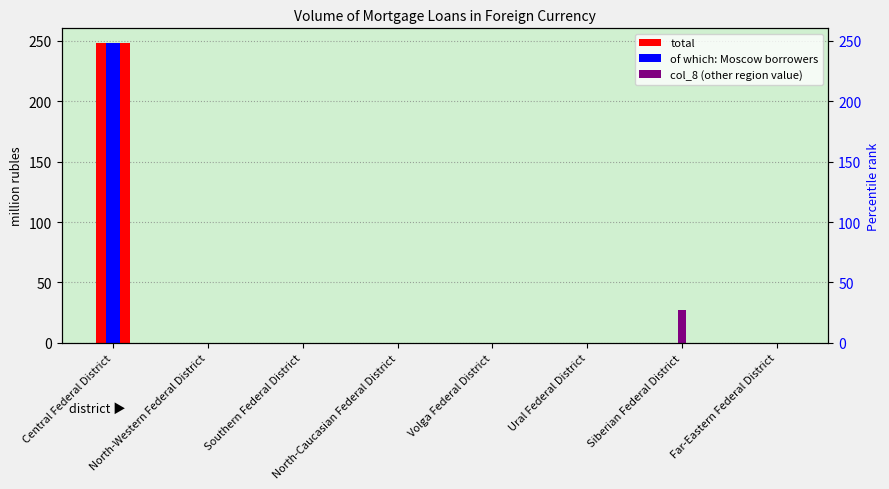

The total series shows 0 at Ural Federal District. True or false?

True